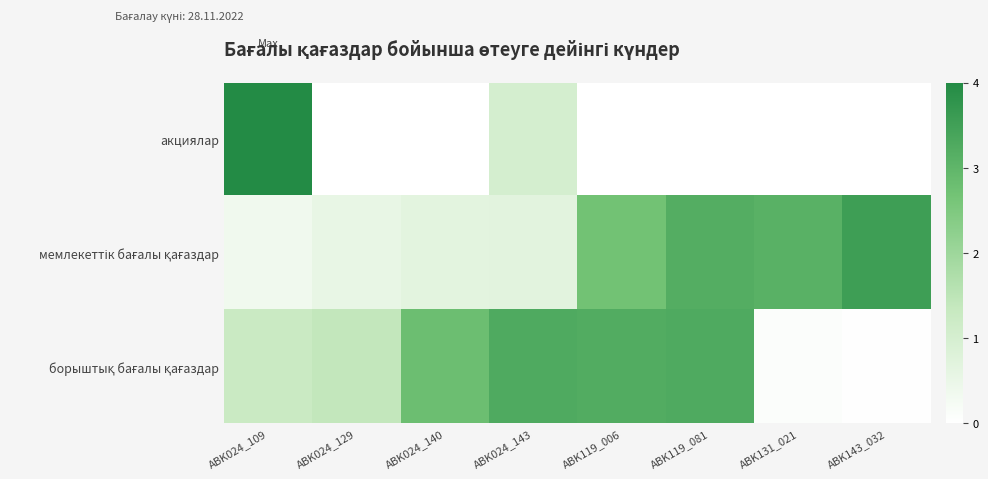

What is the spread (max minus min) of values at ABK024_129?

1.4